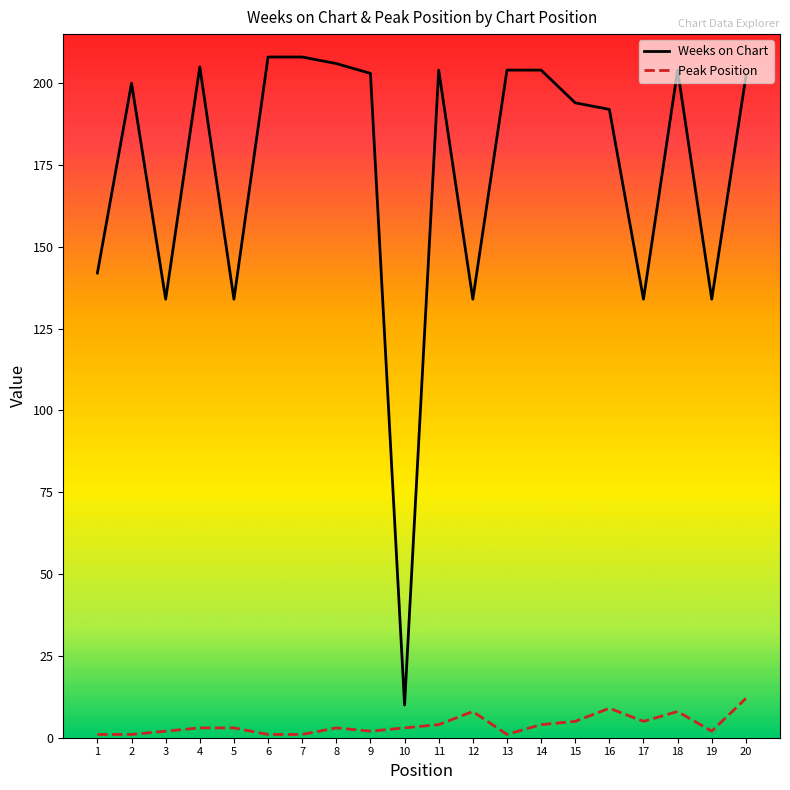

At 17, list the series in order from smallest to largest.

Peak Position, Weeks on Chart